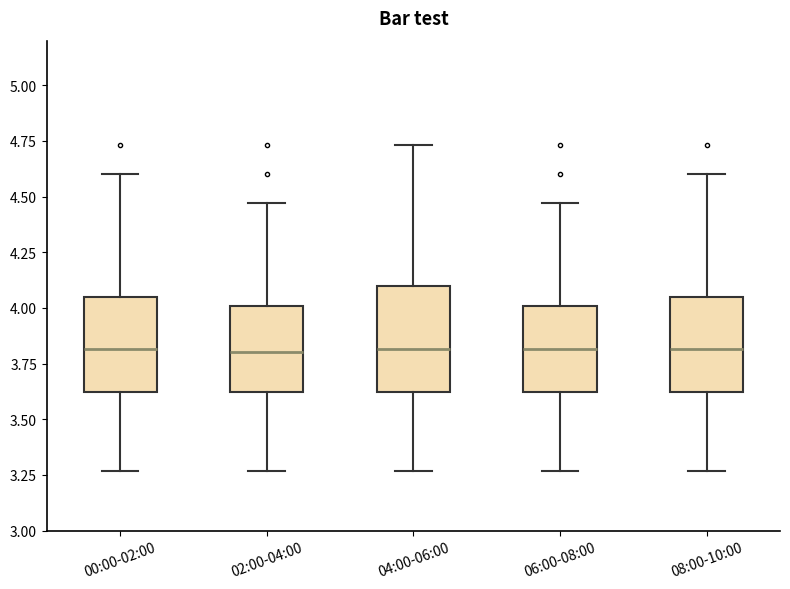

Where does the upper whisker of the box for 04:00-06:00 end on the y-axis? The values are not printed on the chart, so give them approximately, as read against the axis.

4.75